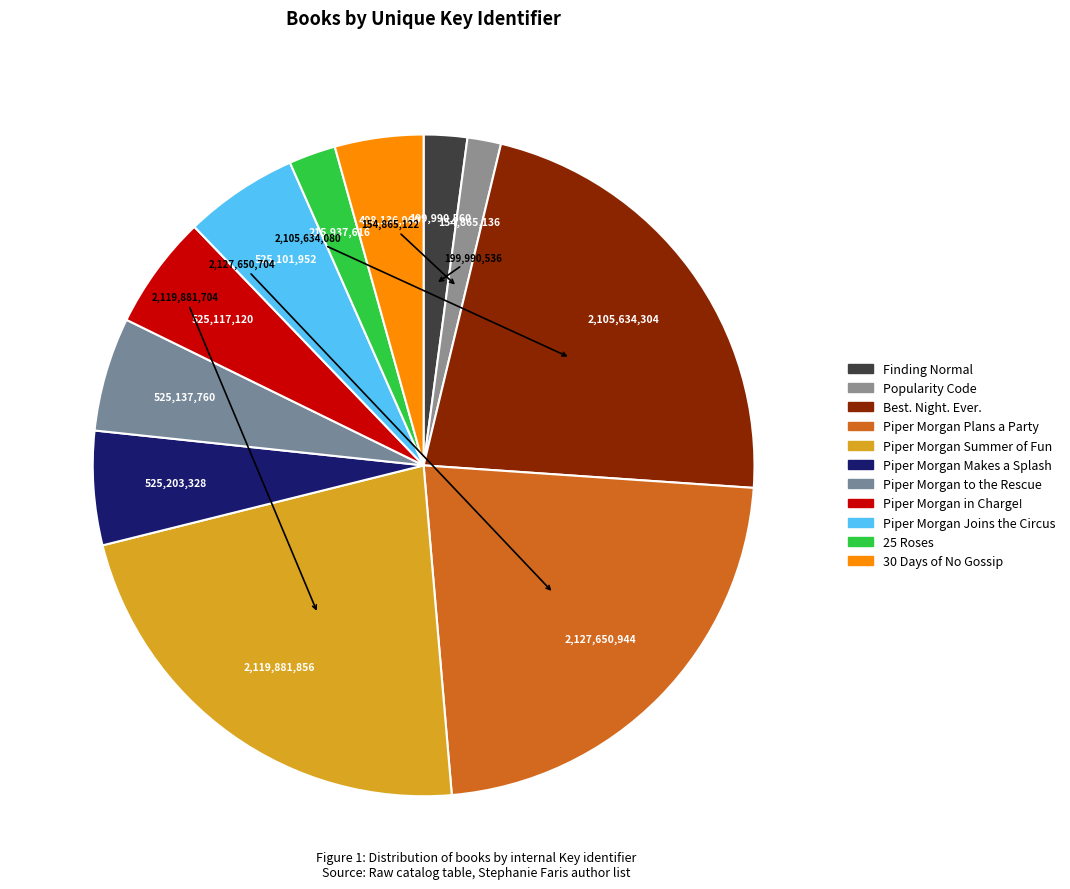

Does Finding Normal represent more than half of the total?

No